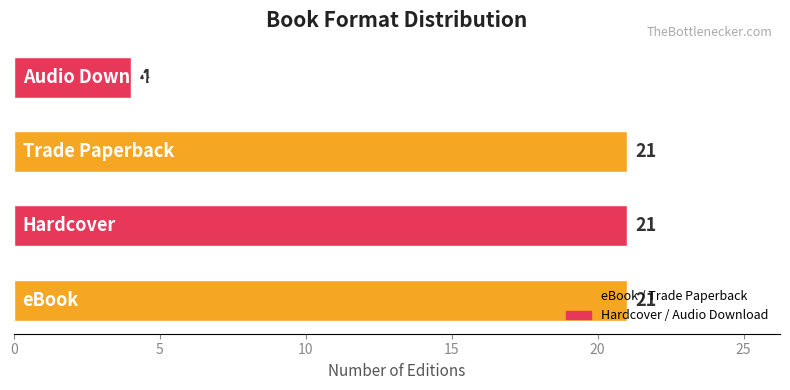

What is the minimum value shown in the chart?

4